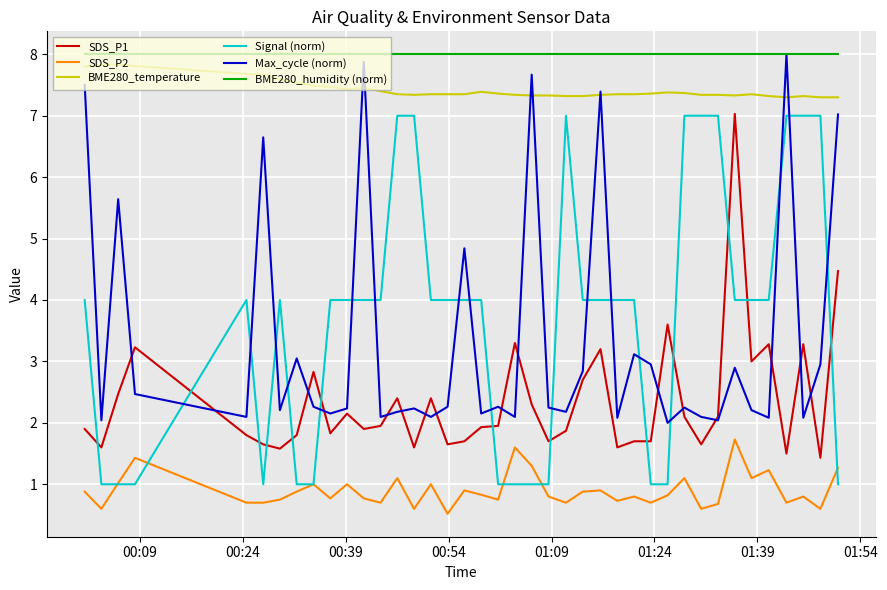

What is the highest value of the Max_cycle (norm) series?

8.0